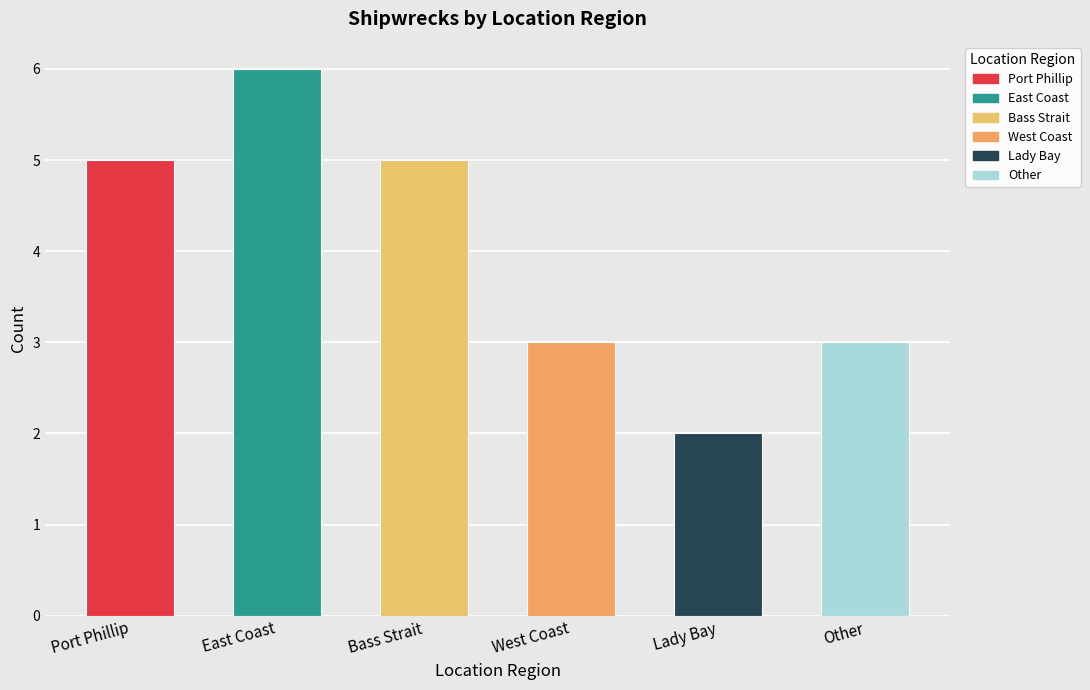

Approximately how many times larger is the value at Other compared to Bass Strait?

0.6